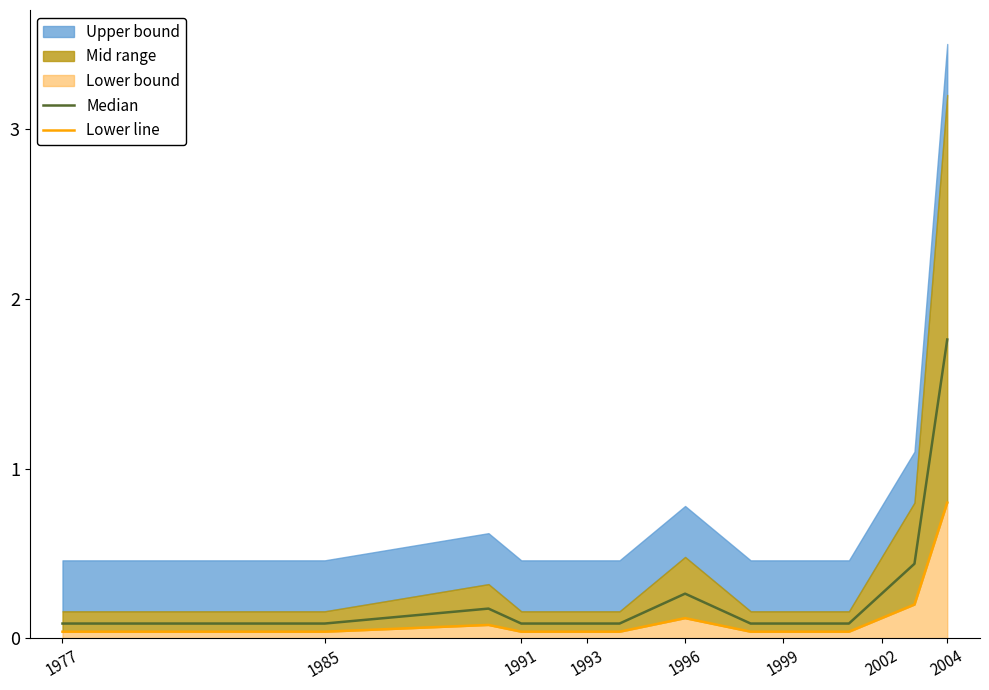

What is the difference between the maximum and minimum values in the Lower line series?

0.8